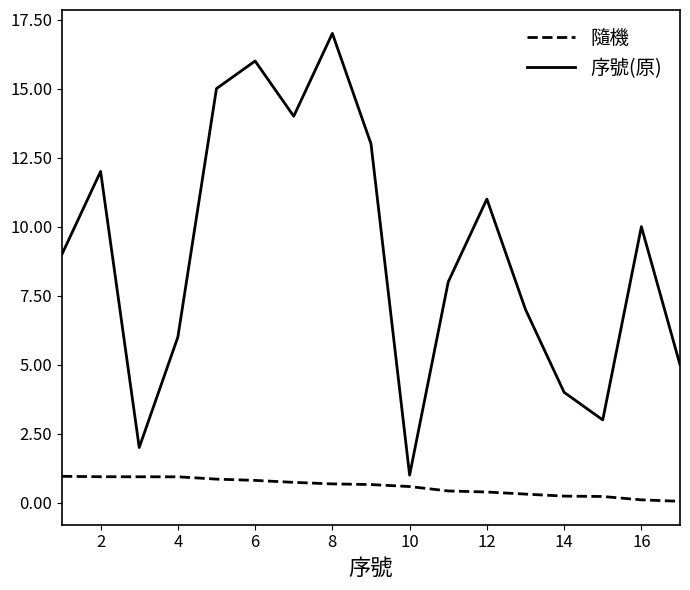

Rank the series by their maximum value, from lowest to highest.

隨機, 序號(原)